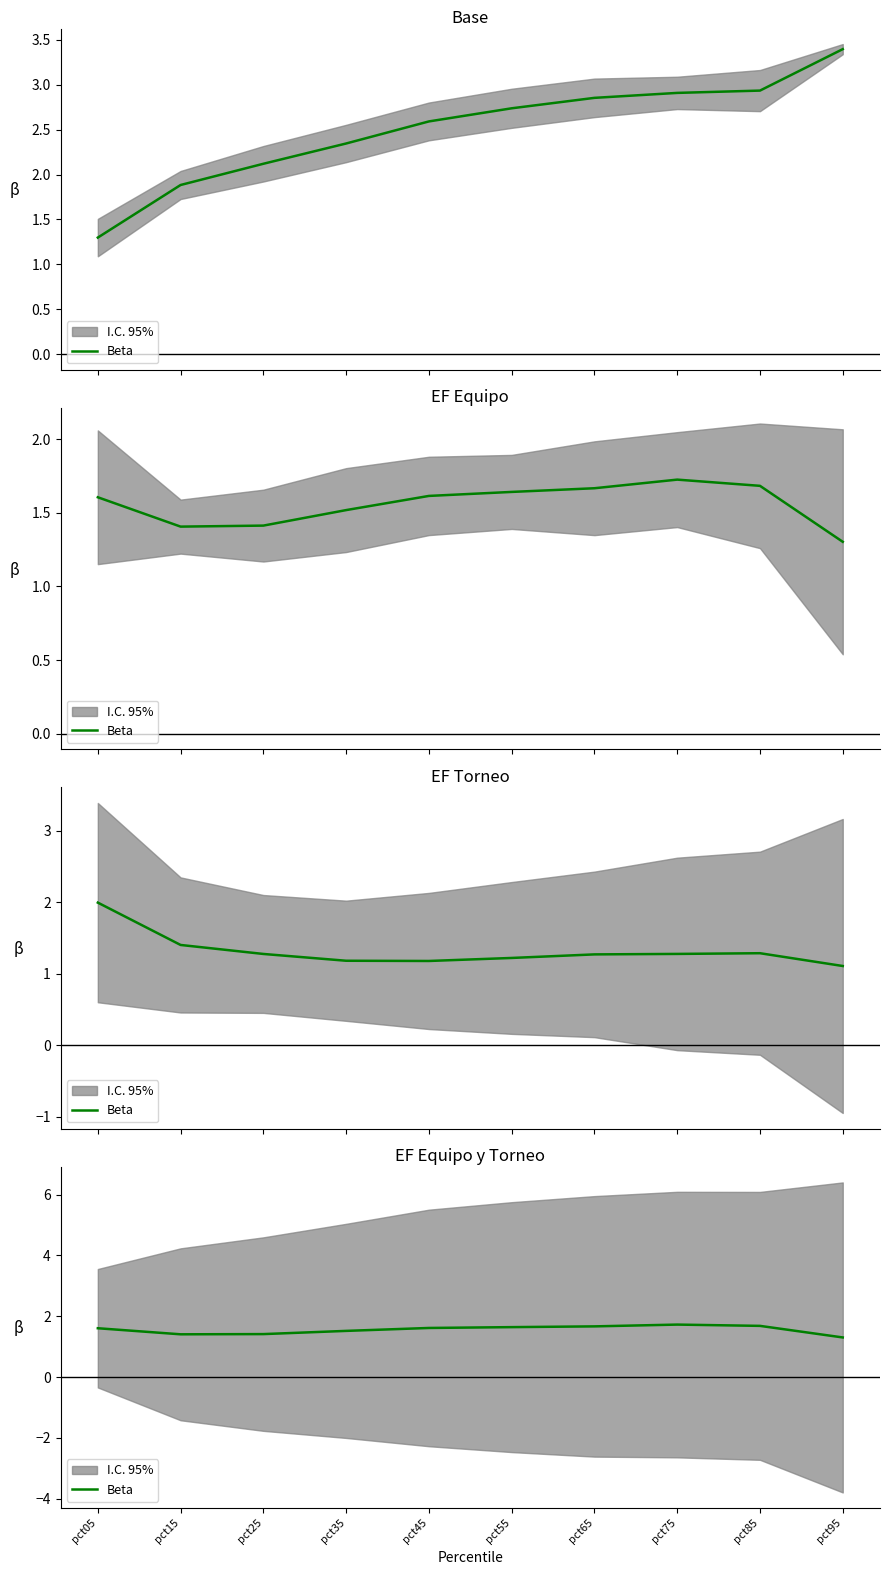

Reading left to right, what are all the values shown in this chart?

pct05=1.6	pct15=1.4	pct25=1.4	pct35=1.5	pct45=1.6	pct55=1.6	pct65=1.7	pct75=1.7	pct85=1.7	pct95=1.3